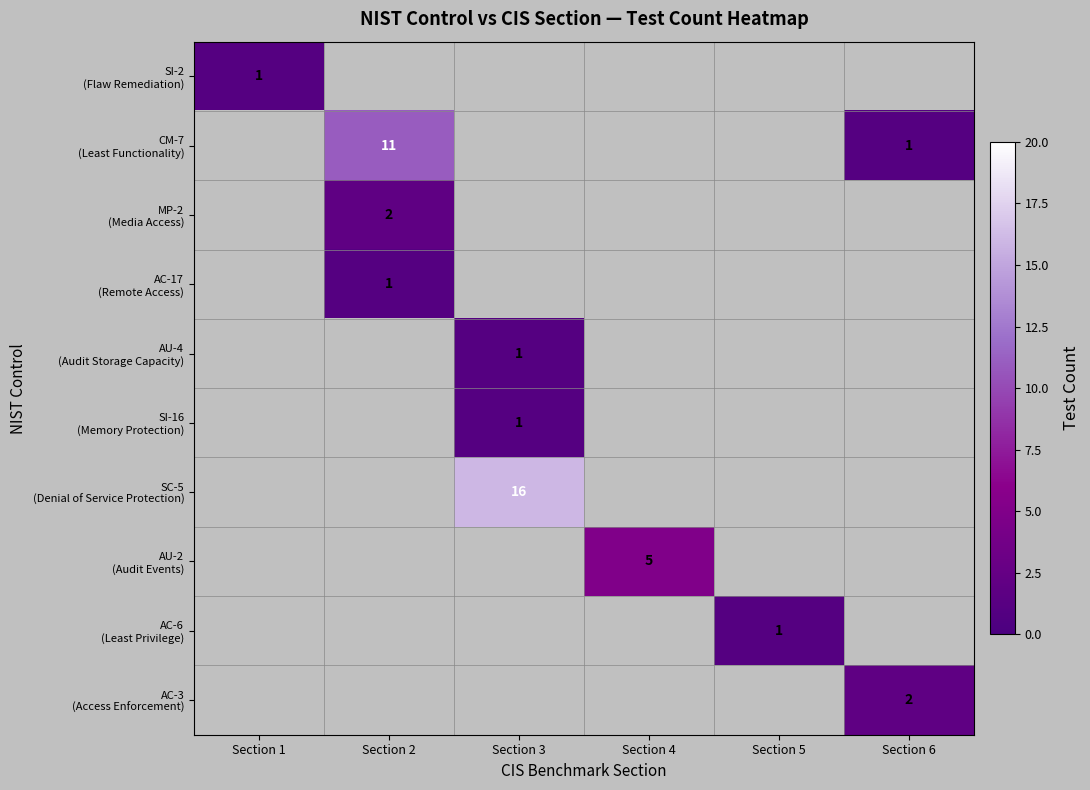

What value does the AC-3 (Access Enforcement) series have at Section 6?

2.0